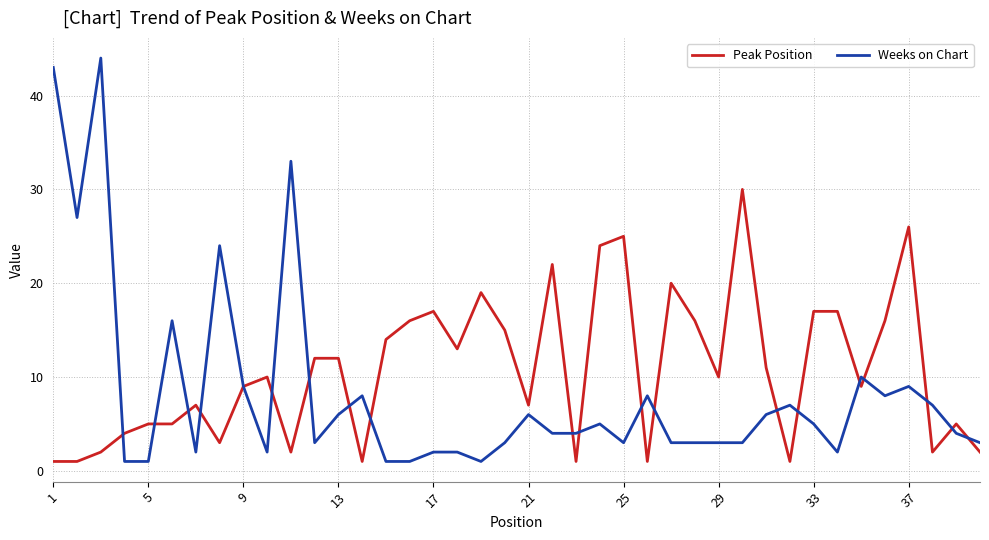

List the series in order of their peak value, highest first.

Weeks on Chart, Peak Position